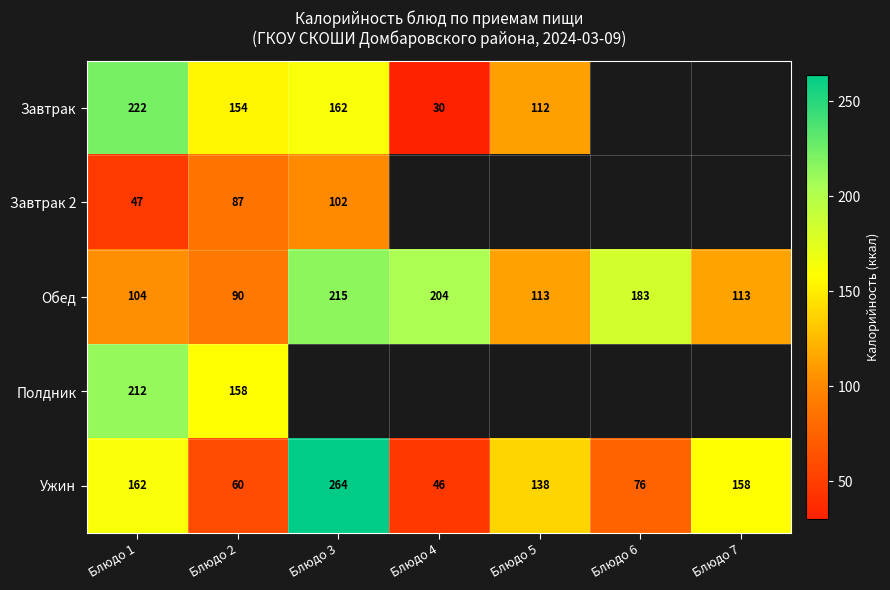

Which label corresponds to the smallest value in the chart?

Блюдо 4